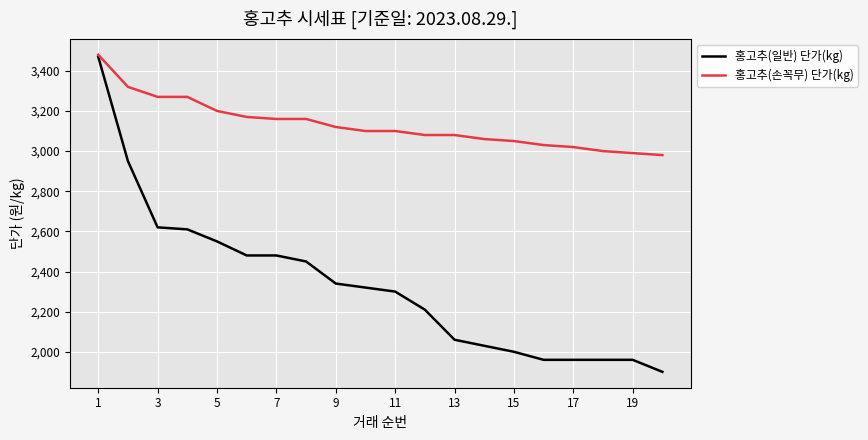

Which series has the widest spread of values?

홍고추(일반) 단가(kg)